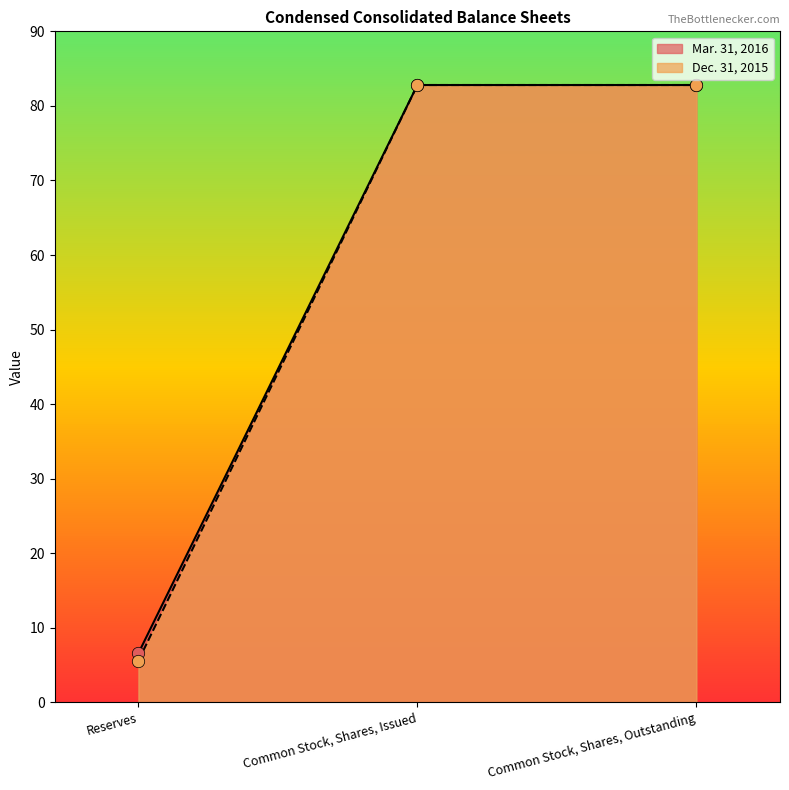

Which series reaches the maximum Y coordinate?

Mar. 31, 2016